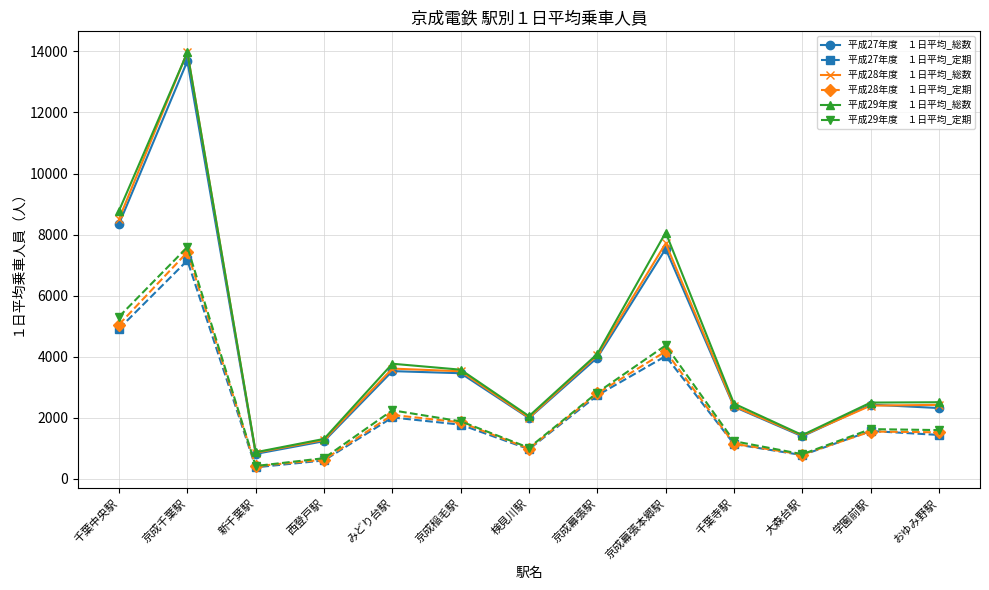

What is the label of the 8th point from the right?

京成稲毛駅